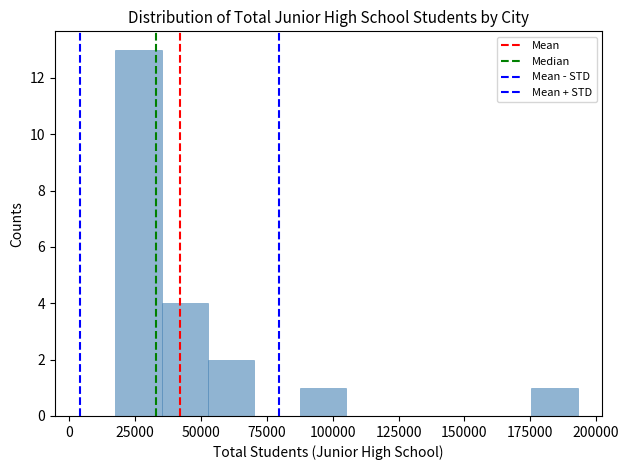

Around what value on the x-axis is the tallest bar? Give the approximate position of its centre, as read against the axis.

25000